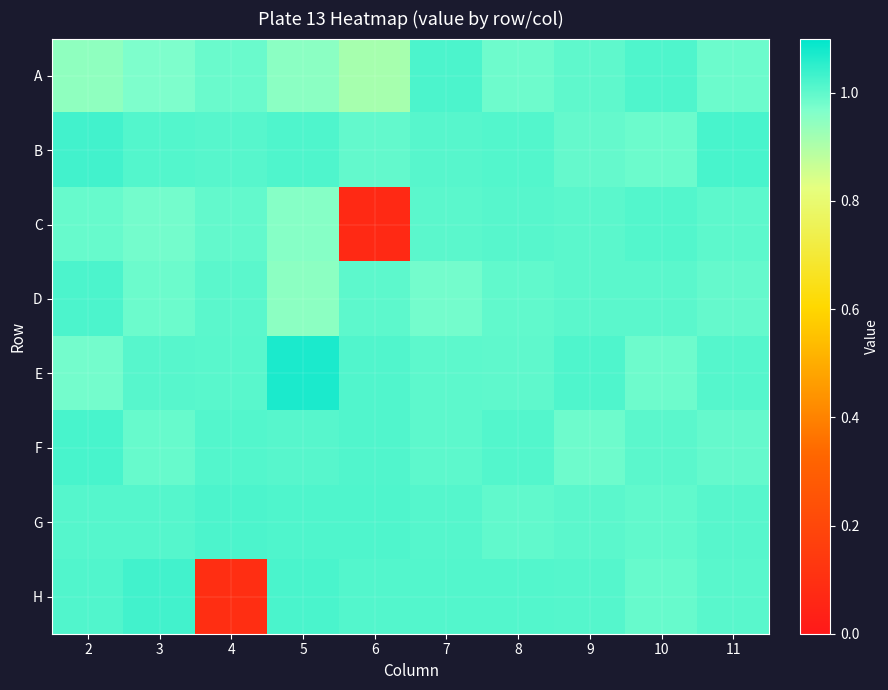

Reading left to right, list all the values displayed in this chart.

A: 2=0.9	3=1.0	4=1.0	5=1.0	6=0.9	7=1.0	8=1.0	9=1.0	10=1.0	11=1.0
B: 2=1.0	3=1.0	4=1.0	5=1.0	6=1.0	7=1.0	8=1.0	9=1.0	10=1.0	11=1.0
C: 2=1.0	3=1.0	4=1.0	5=1.0	6=0.1	7=1.0	8=1.0	9=1.0	10=1.0	11=1.0
D: 2=1.0	3=1.0	4=1.0	5=0.9	6=1.0	7=1.0	8=1.0	9=1.0	10=1.0	11=1.0
E: 2=1.0	3=1.0	4=1.0	5=1.1	6=1.0	7=1.0	8=1.0	9=1.0	10=1.0	11=1.0
F: 2=1.0	3=1.0	4=1.0	5=1.0	6=1.0	7=1.0	8=1.0	9=1.0	10=1.0	11=1.0
G: 2=1.0	3=1.0	4=1.0	5=1.0	6=1.0	7=1.0	8=1.0	9=1.0	10=1.0	11=1.0
H: 2=1.0	3=1.0	4=0.1	5=1.0	6=1.0	7=1.0	8=1.0	9=1.0	10=1.0	11=1.0